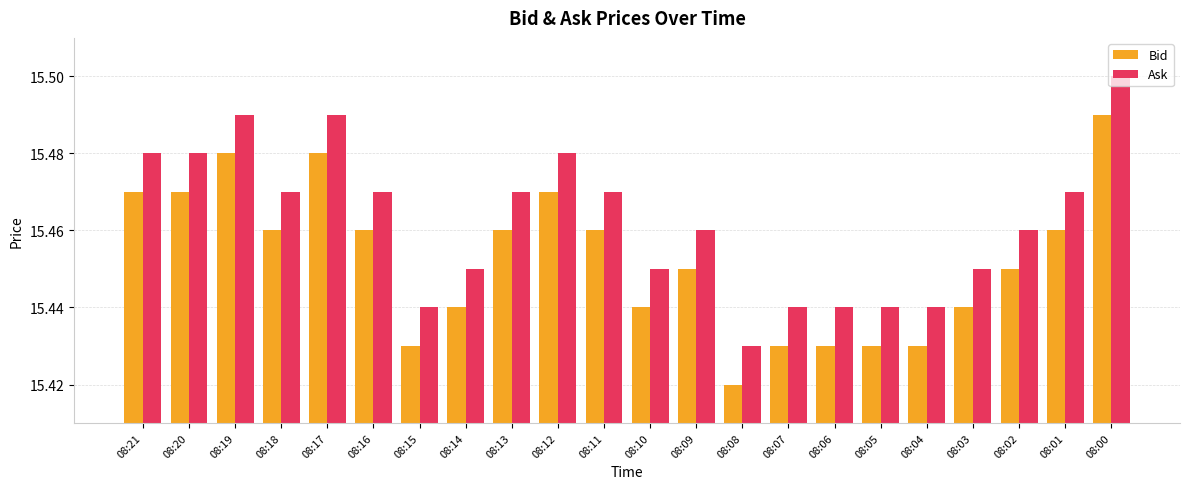

What is the sum of all Ask values?

340.2